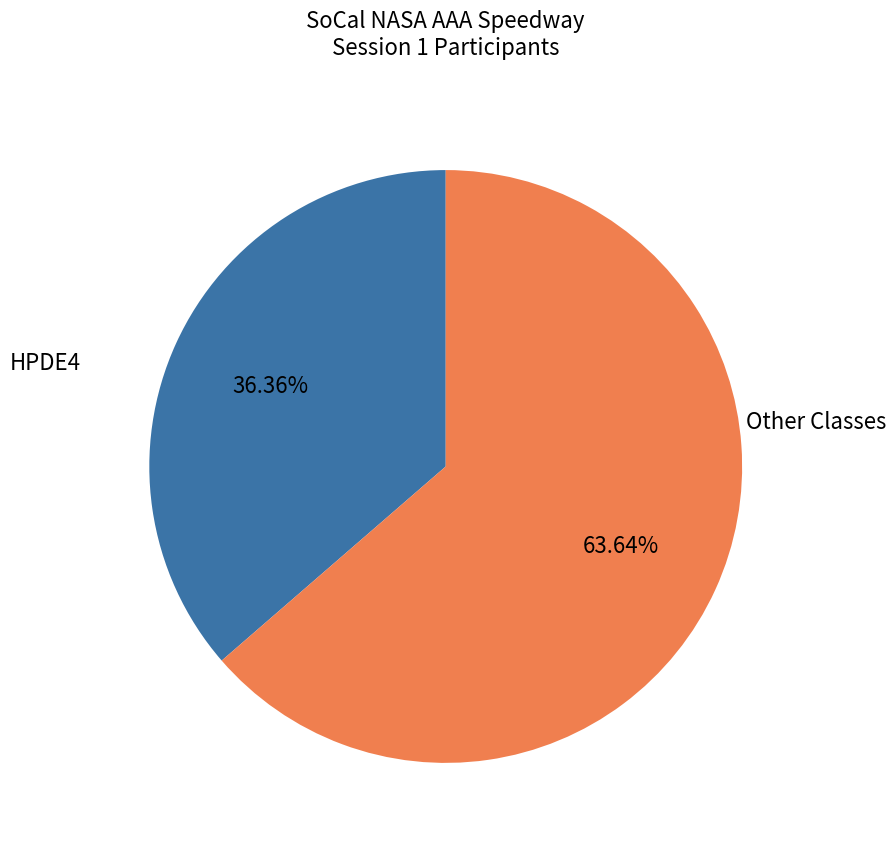

Is there a majority slice in this chart?

Yes